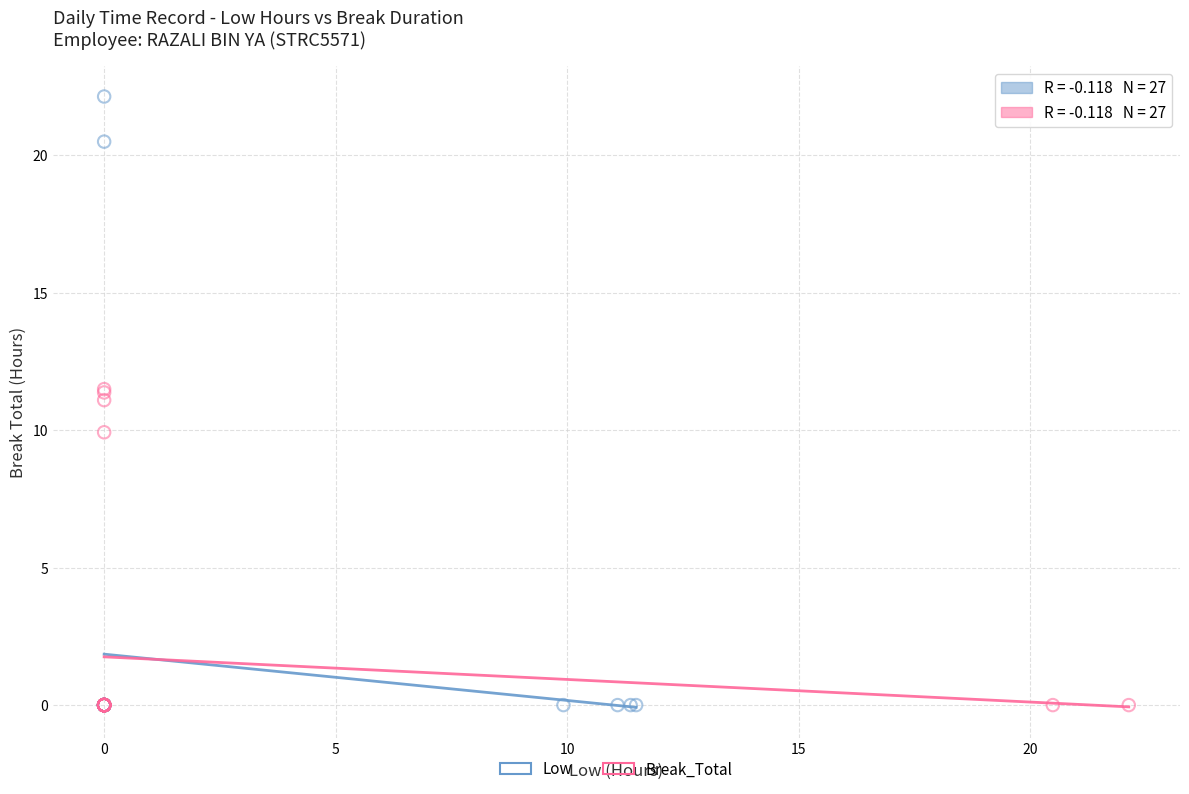

What are all the series names shown in the legend?

Low, Break_Total